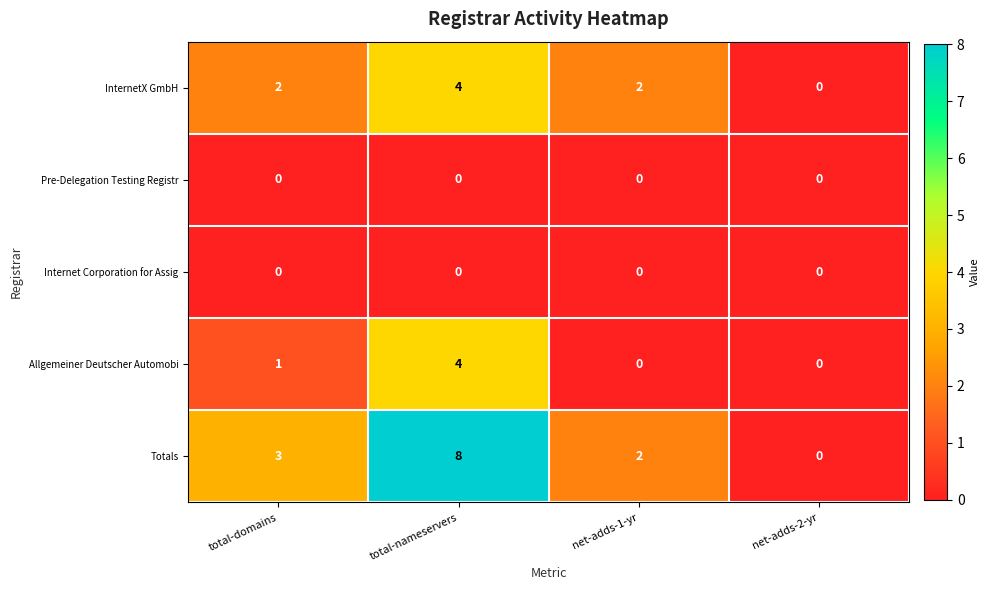

The value of Pre-Delegation Testing Registr at total-domains is 0. True or false?

True